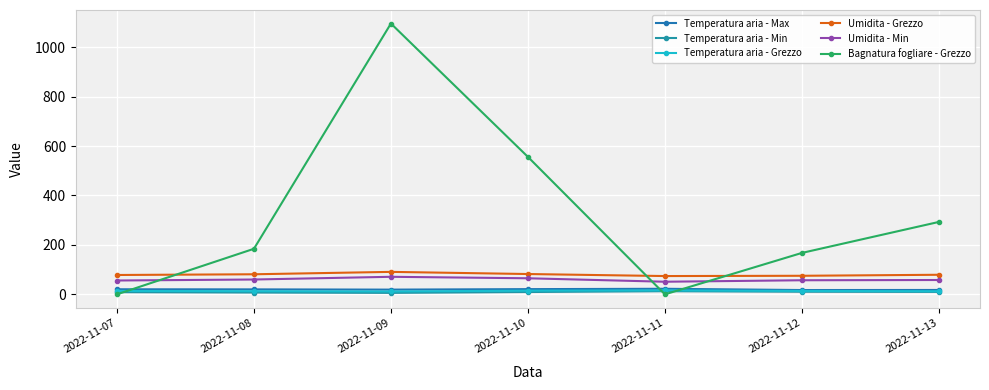

Reading right to left, list all the values displayed in this chart.

Temperatura aria - Max: 17.7	17.4	22.5	21.1	19.1	20.1	20.5
Temperatura aria - Min: 9.9	10.5	12.7	9.4	5.9	7.3	8.8
Temperatura aria - Grezzo: 12.6	13.8	16.0	14.9	11.6	12.8	13.8
Umidita - Grezzo: 79.2	75.1	74.0	82.2	90.9	81.2	78.3
Umidita - Min: 58.0	57.0	51.0	65.0	71.0	60.0	56.0
Bagnatura fogliare - Grezzo: 293.0	167.6	0.0	556.2	1095.7	184.3	0.0